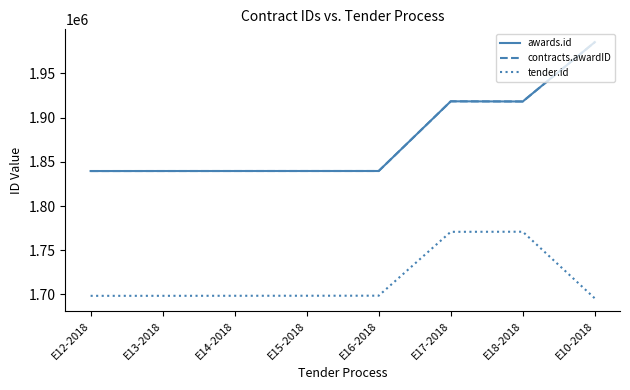

At which category is the sum across all series the highest?

E10-2018